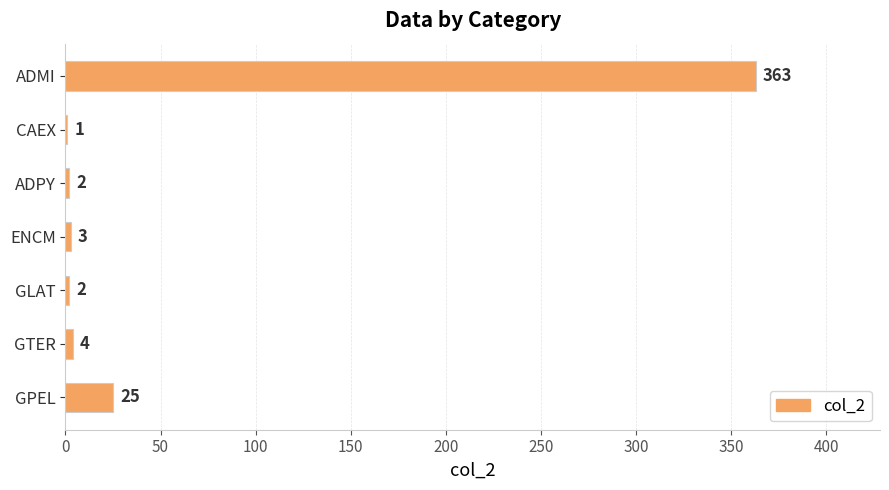

Reading top to bottom, what are all the values shown in this chart?

ADMI=363	CAEX=1	ADPY=2	ENCM=3	GLAT=2	GTER=4	GPEL=25